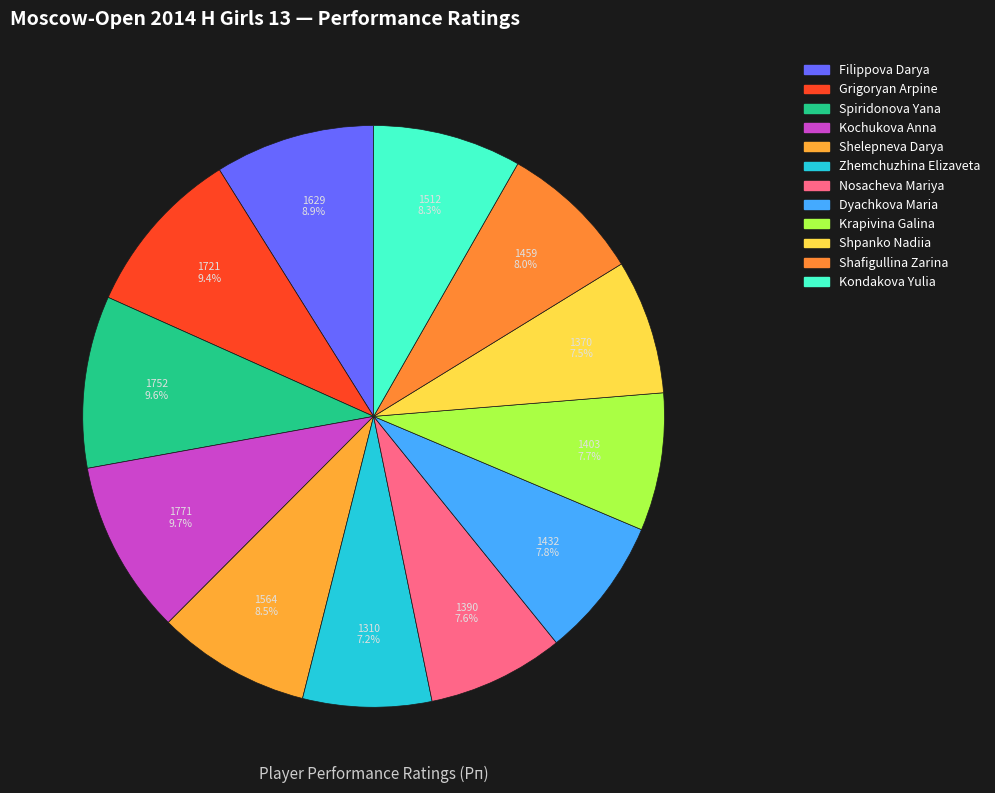

Count the number of slices in the pie.

12